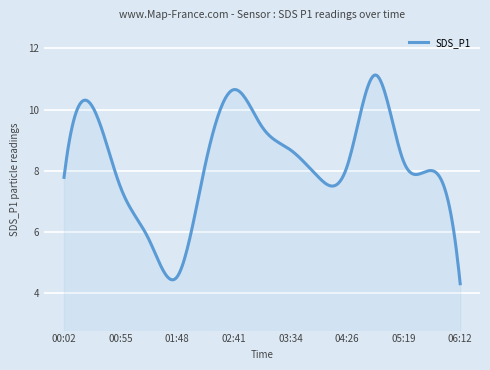

What is the difference between the maximum and minimum values?

6.8